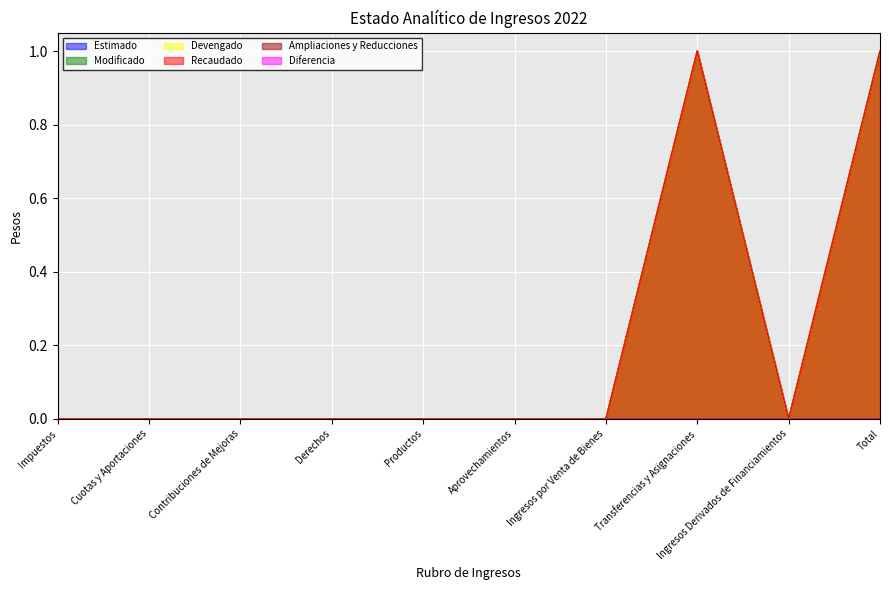

Between Aprovechamientos and Ingresos Derivados de Financiamientos, which series saw the biggest shift?

Estimado